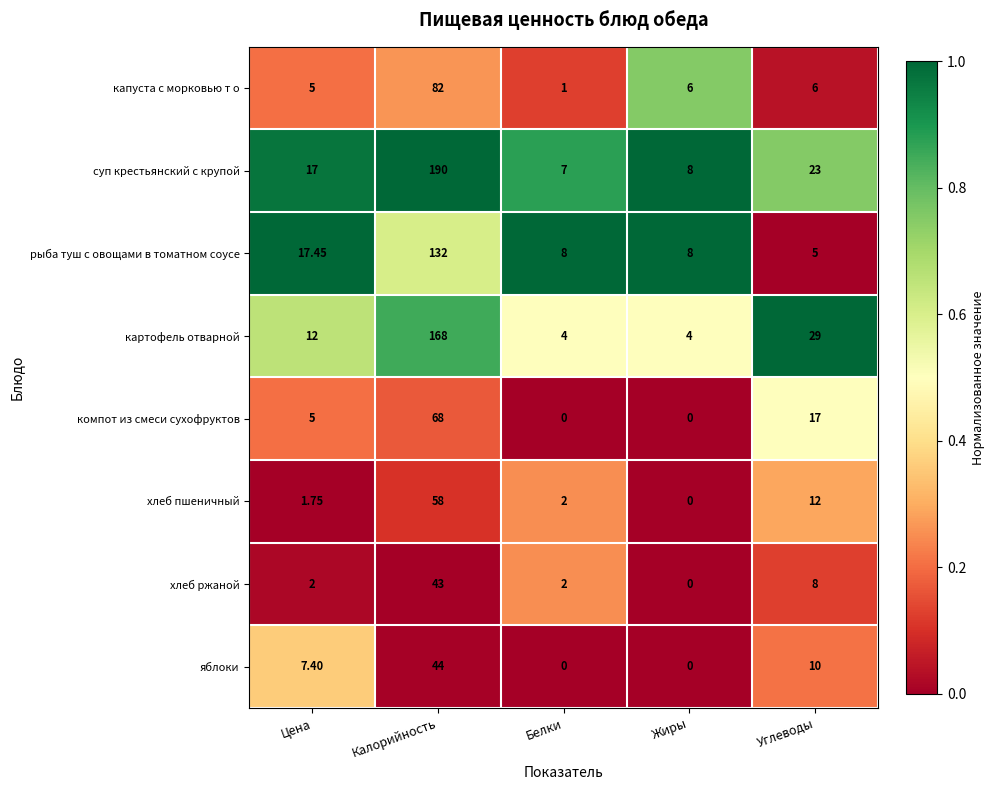

Between Цена and Калорийность, which series saw the biggest shift?

суп крестьянский с крупой